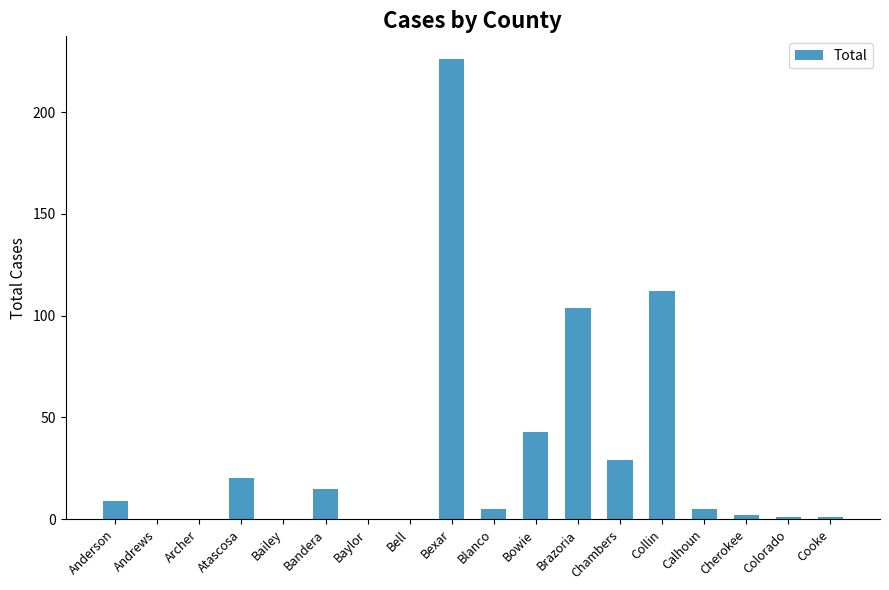

What is the greatest value displayed?

226